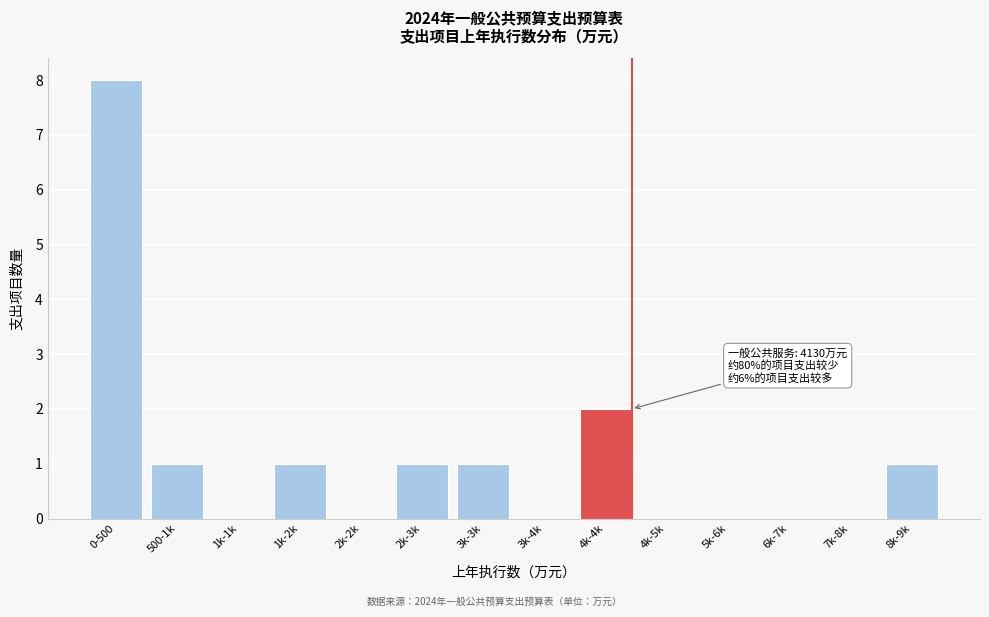

Reading left to right, list all the values displayed in this chart.

0-500=8	500-1k=1	1k-1k=0	1k-2k=1	2k-2k=0	2k-3k=1	3k-3k=1	3k-4k=0	4k-4k=2	4k-5k=0	5k-6k=0	6k-7k=0	7k-8k=0	8k-9k=1